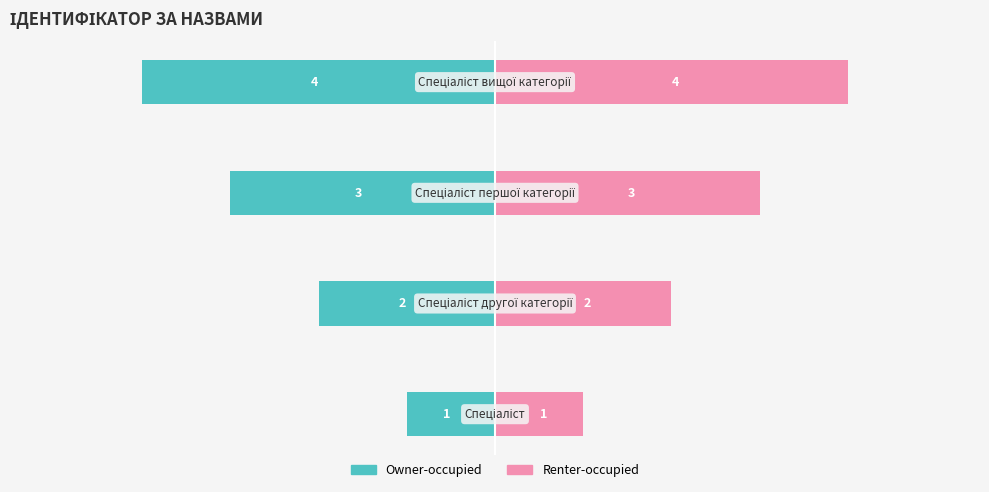

What is the minimum value for Renter-occupied?

1